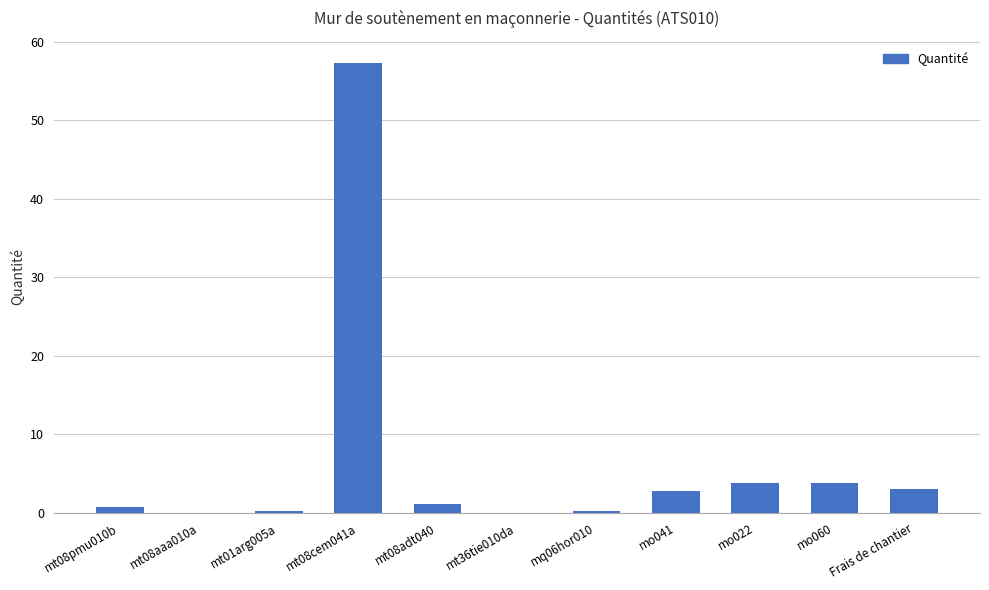

True or false: the data shows 1.1 at mt08adt040.

True